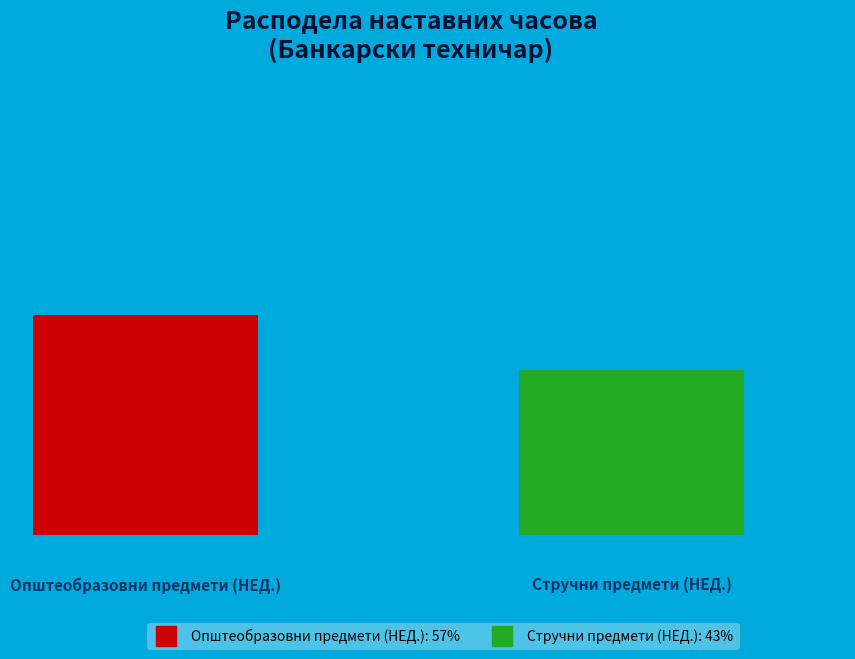

Approximately how many times larger is the value at Стручни предмети (НЕД.) compared to Општеобразовни предмети (НЕД.)?

0.8